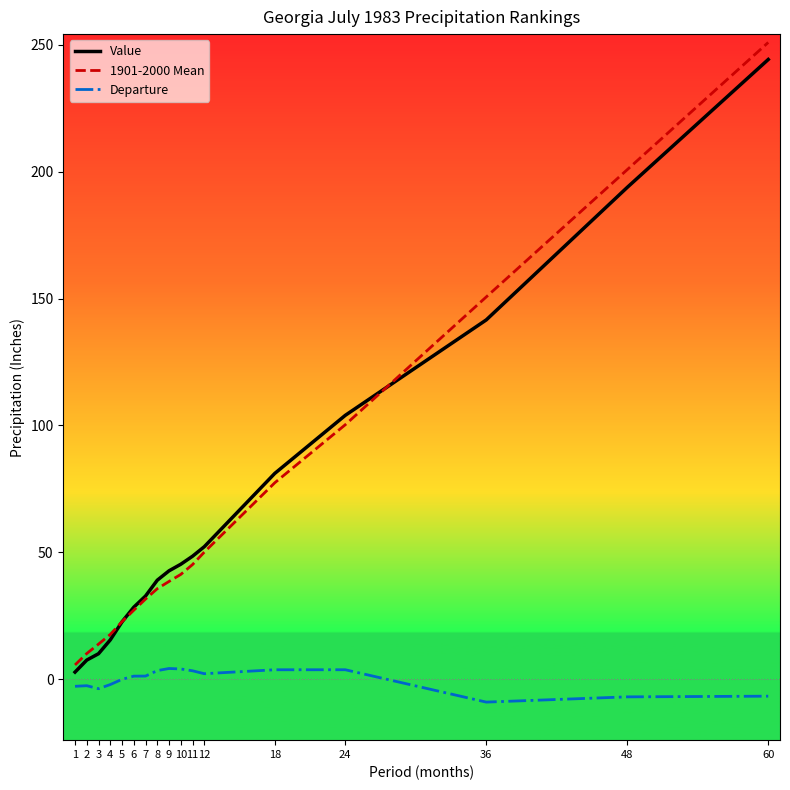

Is the value of Departure at 1 greater than the value of 1901-2000 Mean at 1?

No